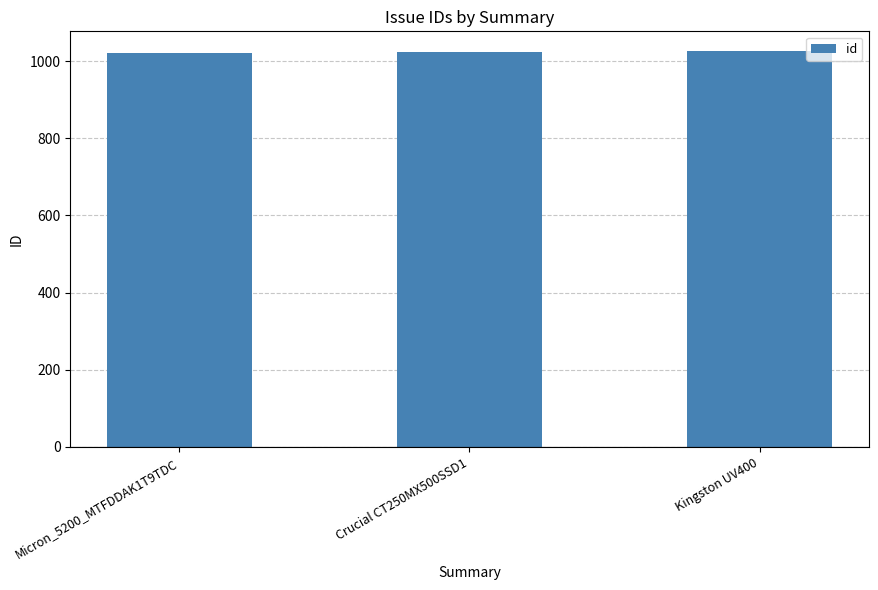

What is the average value?

1024